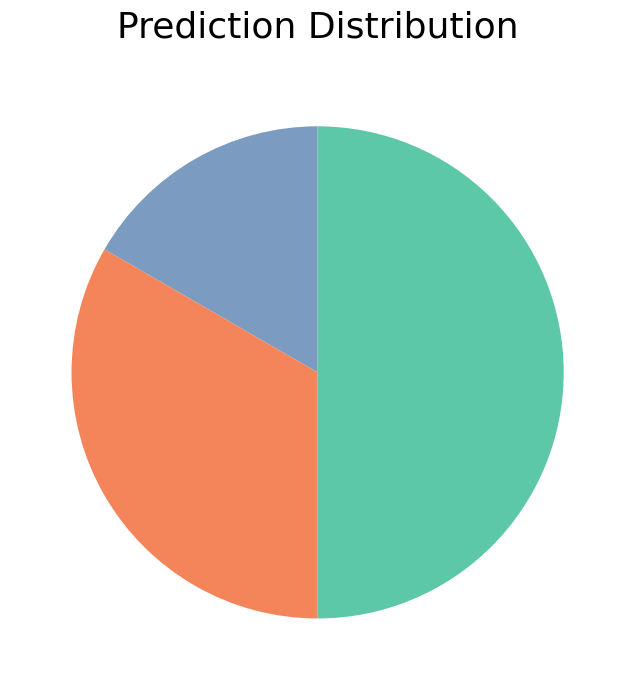

How many slices are in this pie chart?

3